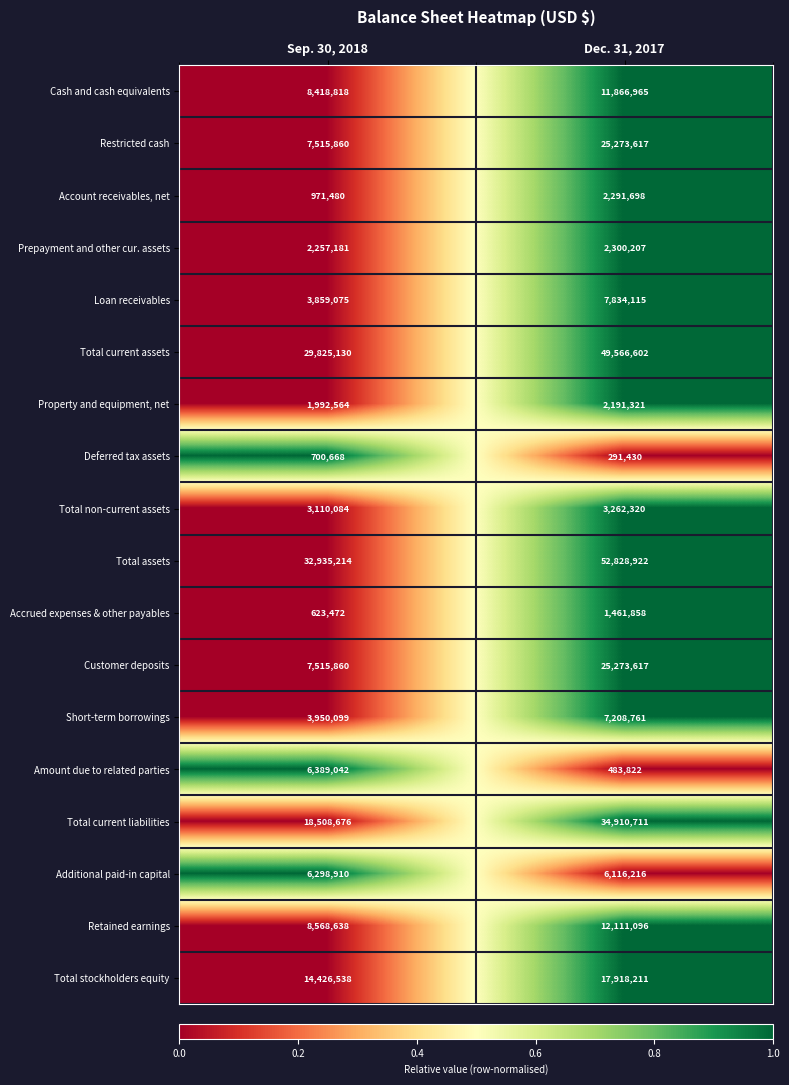

Which series has the widest spread of values?

Total assets